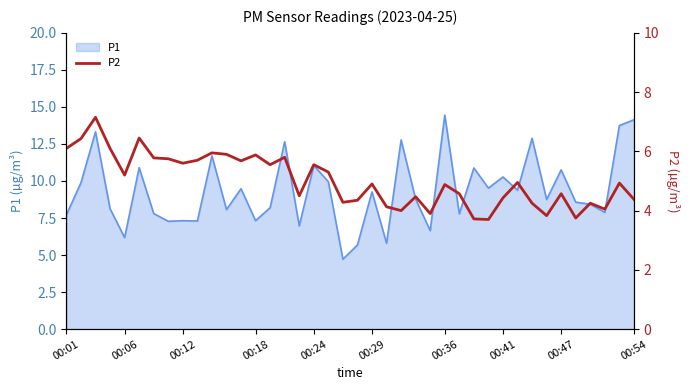

How many data points are less than 4?

5